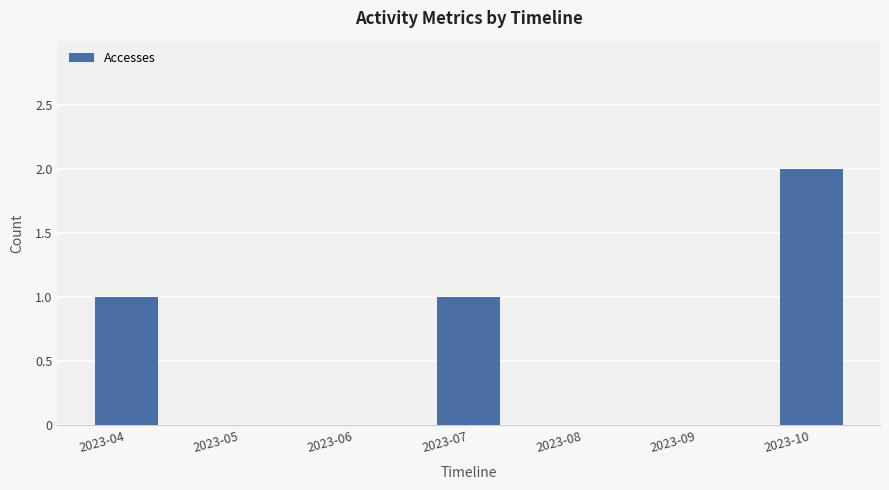

Reading left to right, transcribe all the data shown in this chart.

1	0	0	1	0	0	2